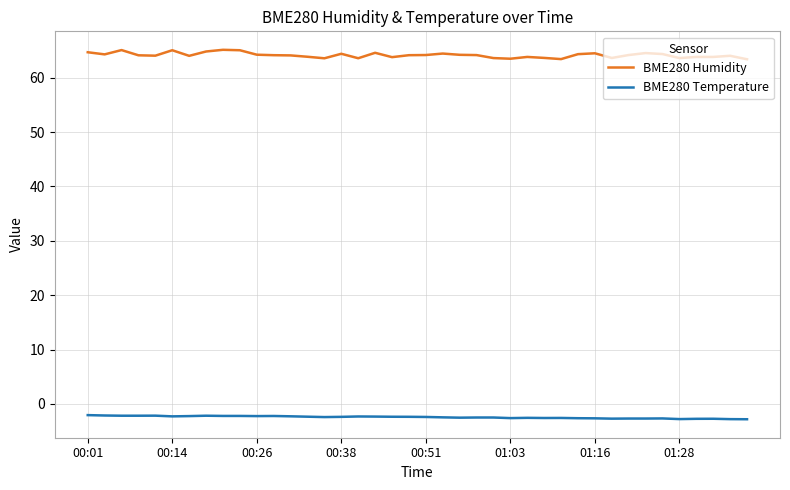

True or false: BME280 Temperature and BME280 Humidity intersect in this chart.

False